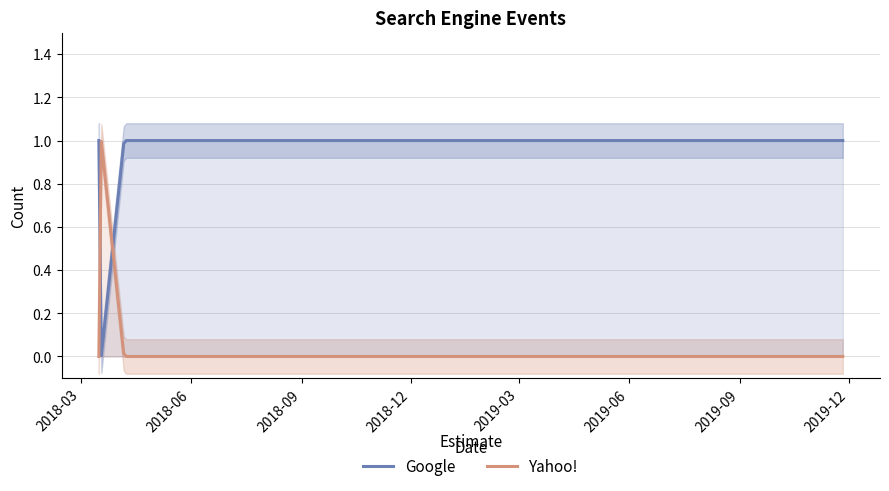

Which category has the highest value across all series?

2018-03-16